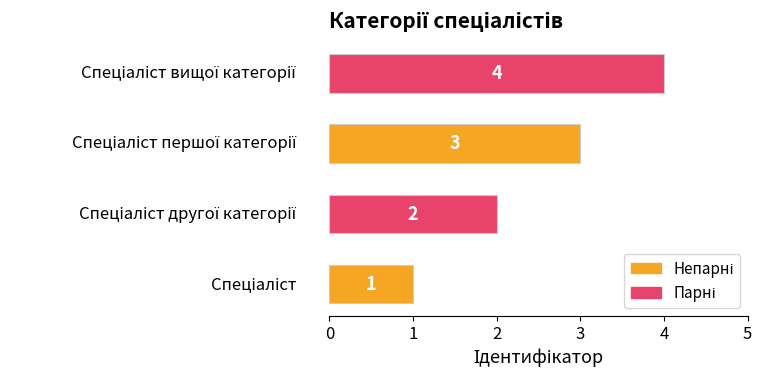

What is the difference between the maximum and minimum values?

3